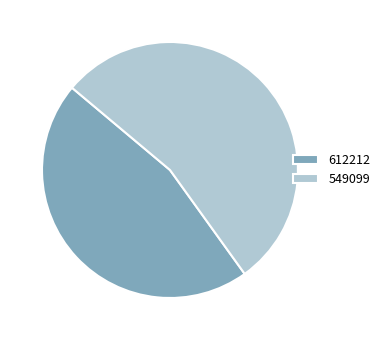

Which has a higher value, 549099 or 612212?

549099